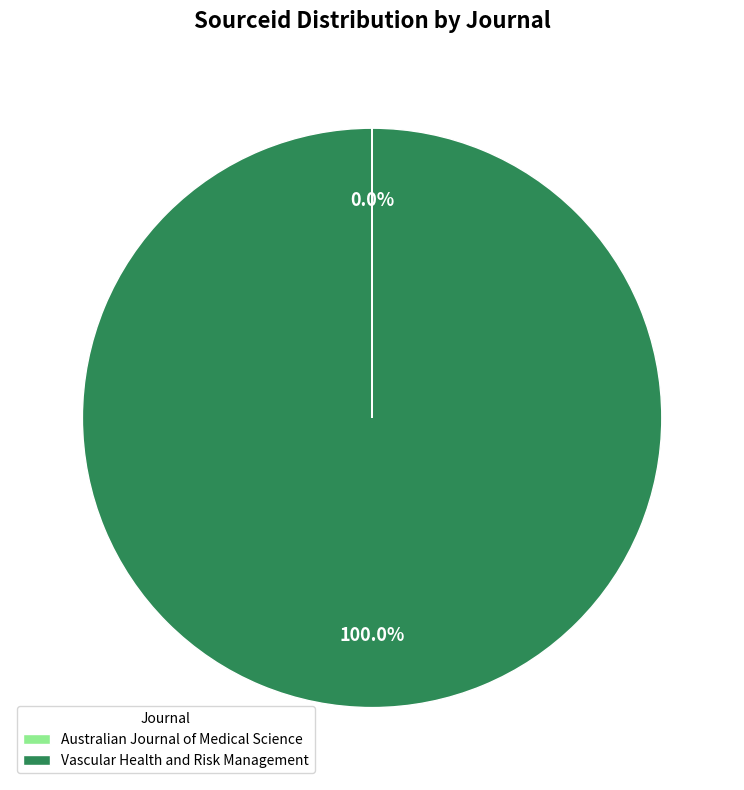

Is there any slice that represents more than half of the pie?

Yes